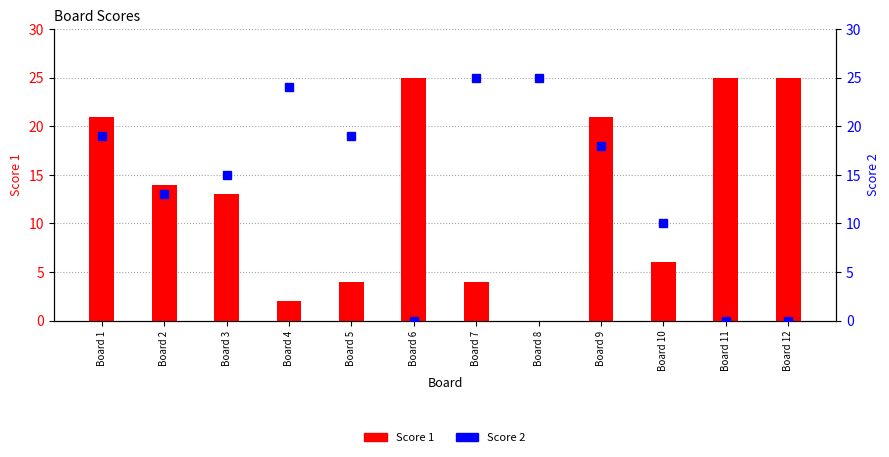

Rank the series by their average value, from highest to lowest.

Score 2, Score 1